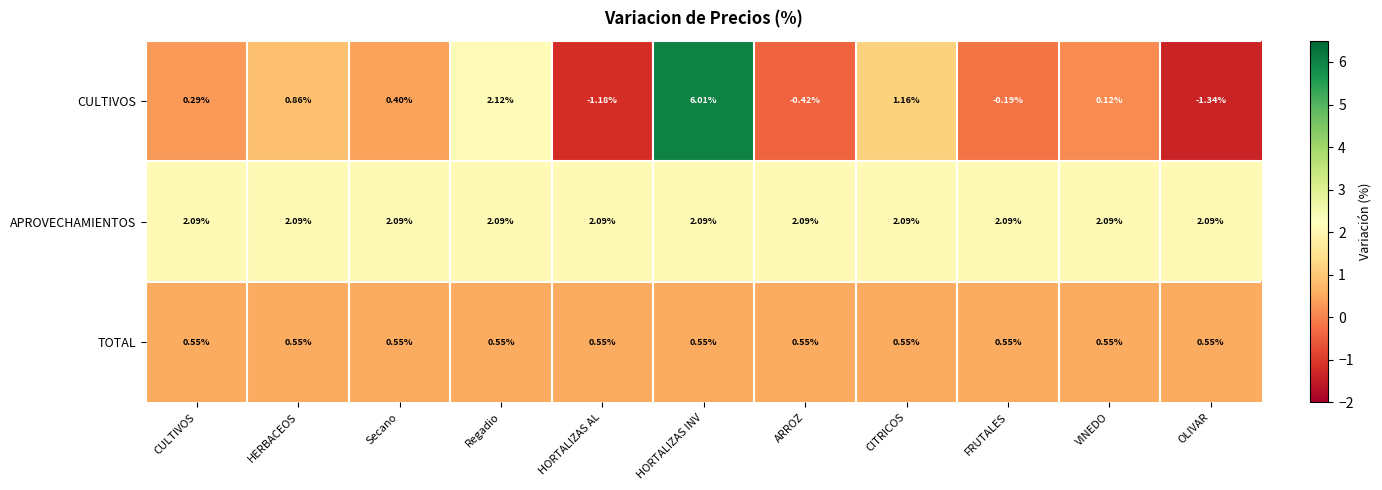

Which category has the lowest value across all series?

OLIVAR